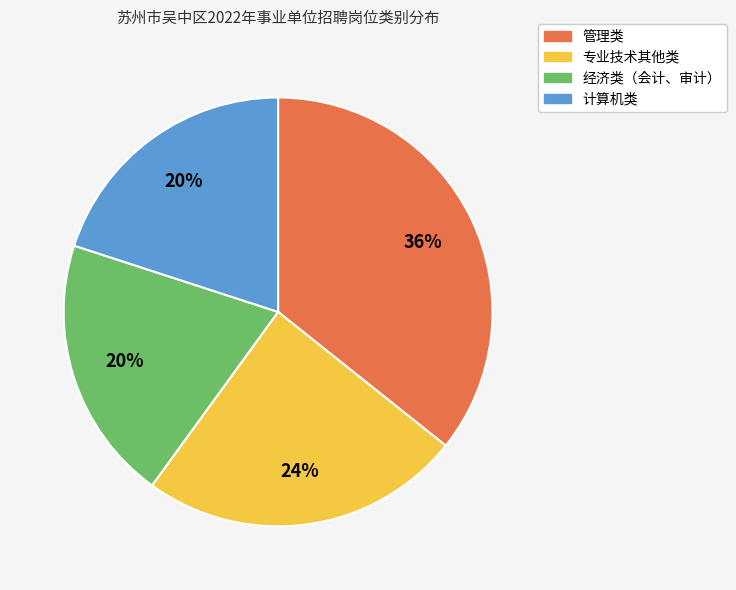

Approximately how many times larger is the value at 管理类 compared to 经济类（会计、审计）?

1.8